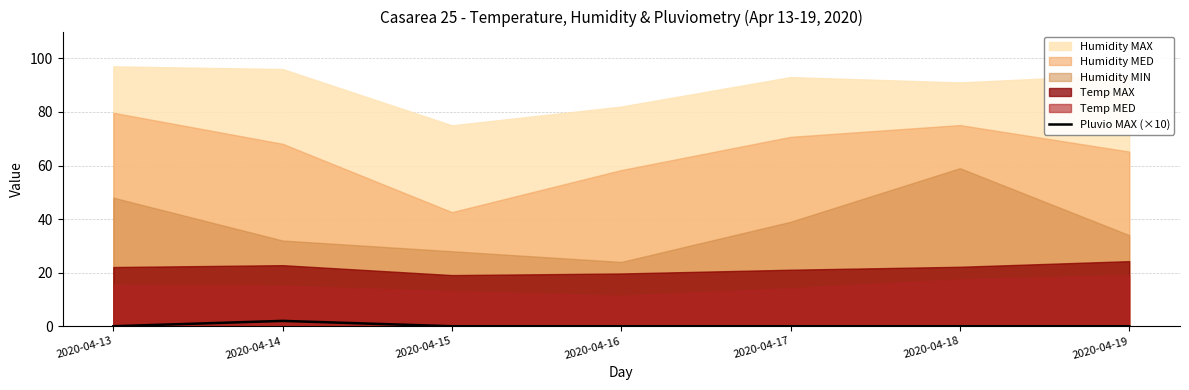

How many values are above zero?

1